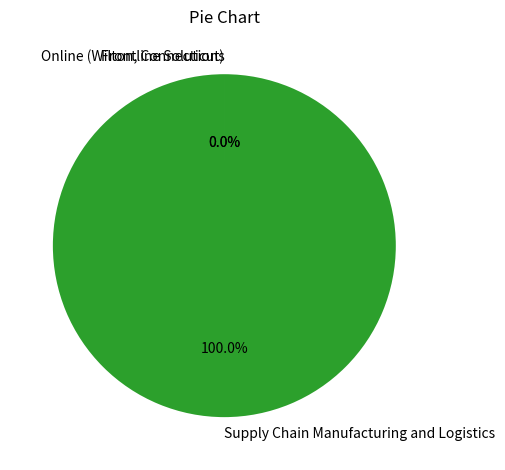

Is there any slice that represents more than half of the pie?

Yes